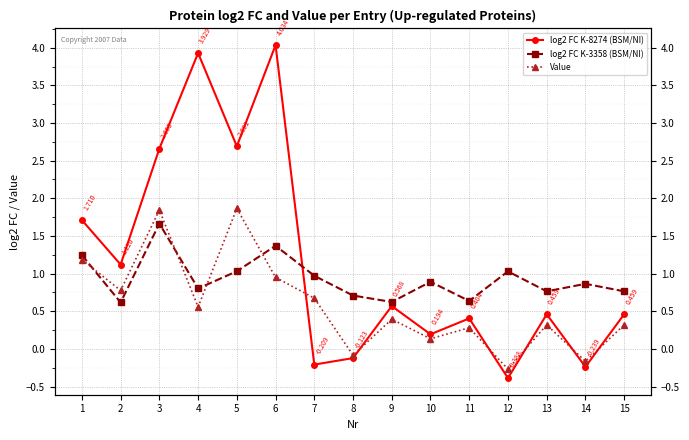

What are all the series names shown in the legend?

log2 FC K-8274 (BSM/NI), log2 FC K-3358 (BSM/NI), Value